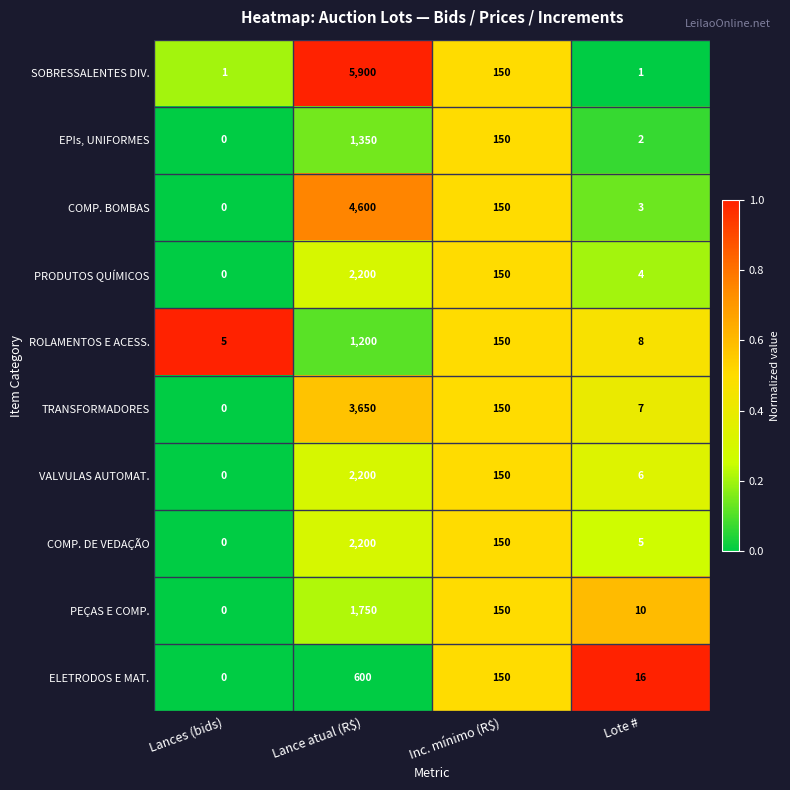

Which series has the largest total across all categories?

SOBRESSALENTES DIV.